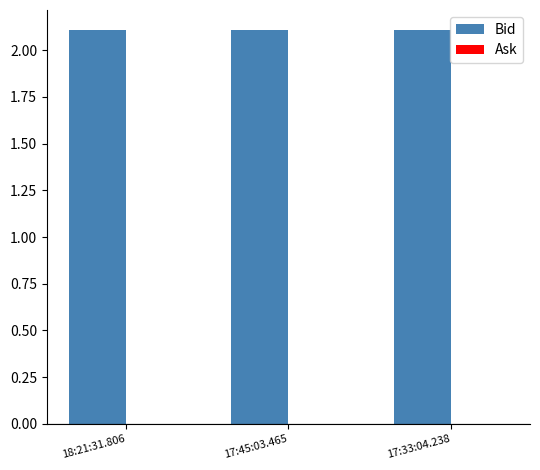

Reading left to right, extract all data points from this chart.

Bid: 2.1	2.1	2.1
Ask: 0.0	0.0	0.0